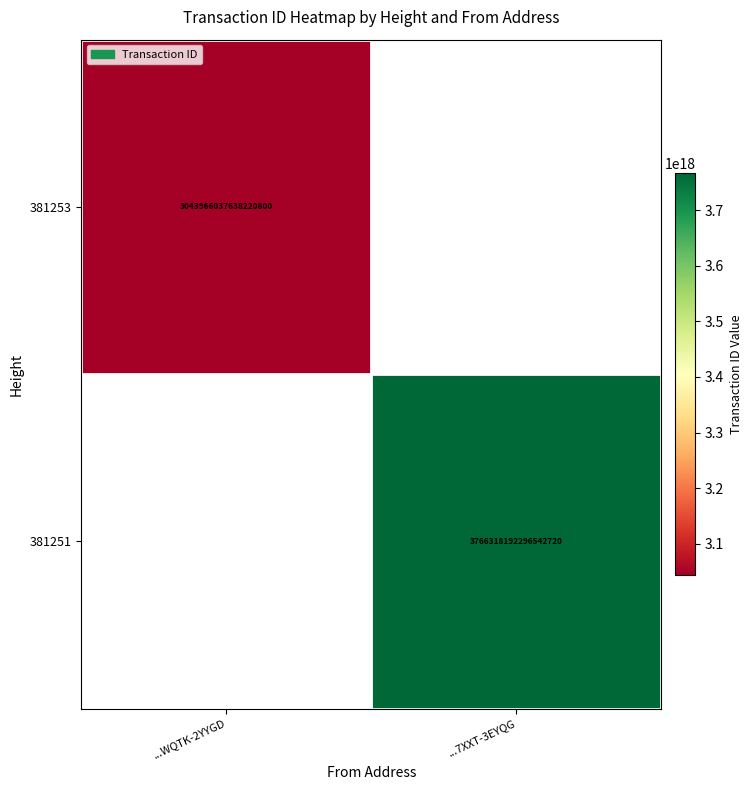

The value of 381251 at ...7XXT-3EYQG is 1849909182064734720. True or false?

False